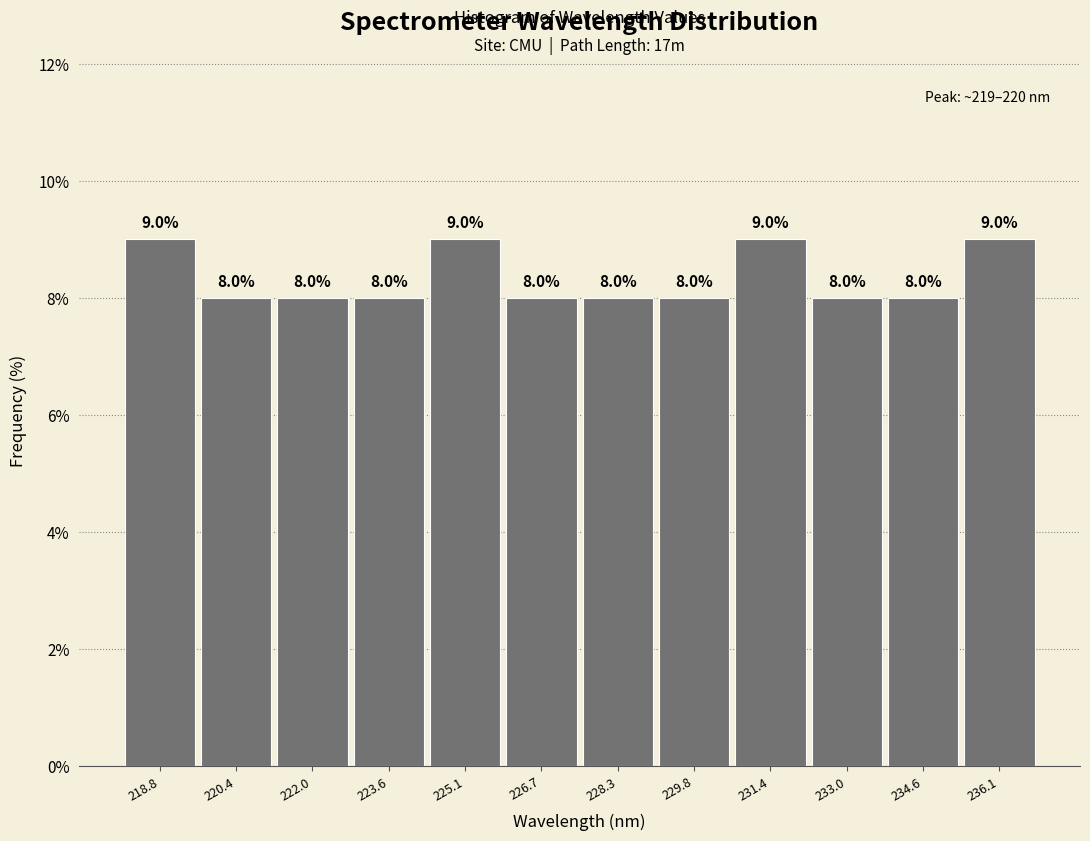

Reading left to right, transcribe this chart: for each bar, give the range it covers on the x-axis and its height. The bar edges are not printed on the chart, so give them approximately, as read against the axis.

218.0 to 219.6: 9.0
219.6 to 221.2: 8.0
221.2 to 222.8: 8.0
222.8 to 224.4: 8.0
224.4 to 226.0: 9.0
226.0 to 227.4: 8.0
227.4 to 229.0: 8.0
229.0 to 230.6: 8.0
230.6 to 232.2: 9.0
232.2 to 233.8: 8.0
233.8 to 235.4: 8.0
235.4 to 237.0: 9.0